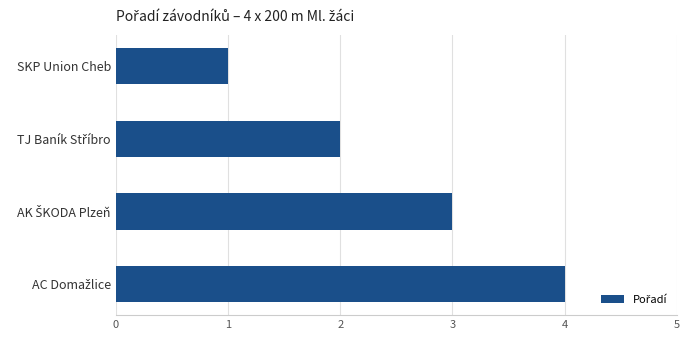

Are the bars grouped side by side (vs. stacked)?

No